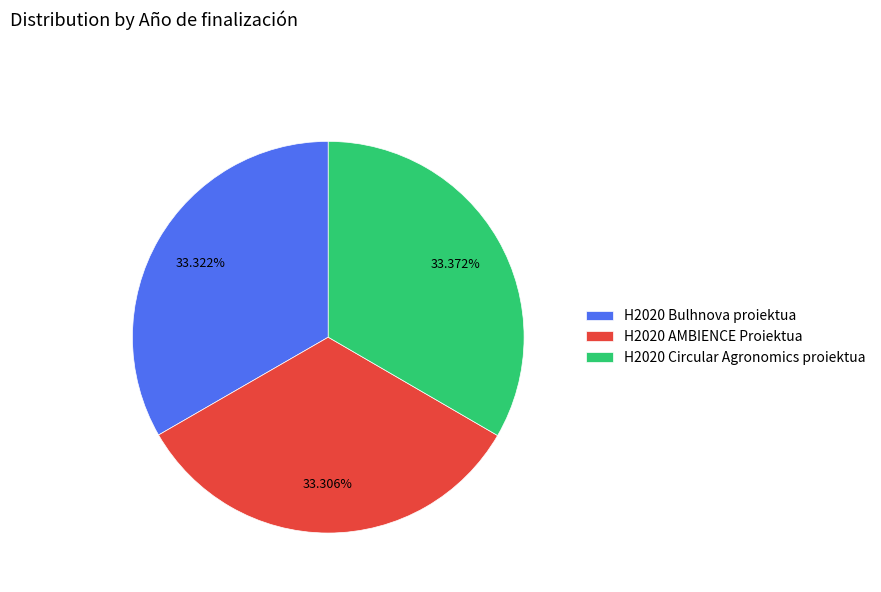

To the nearest percent, what is the combined percentage of H2020 Circular Agronomics proiektua and H2020 Bulhnova proiektua?

67%